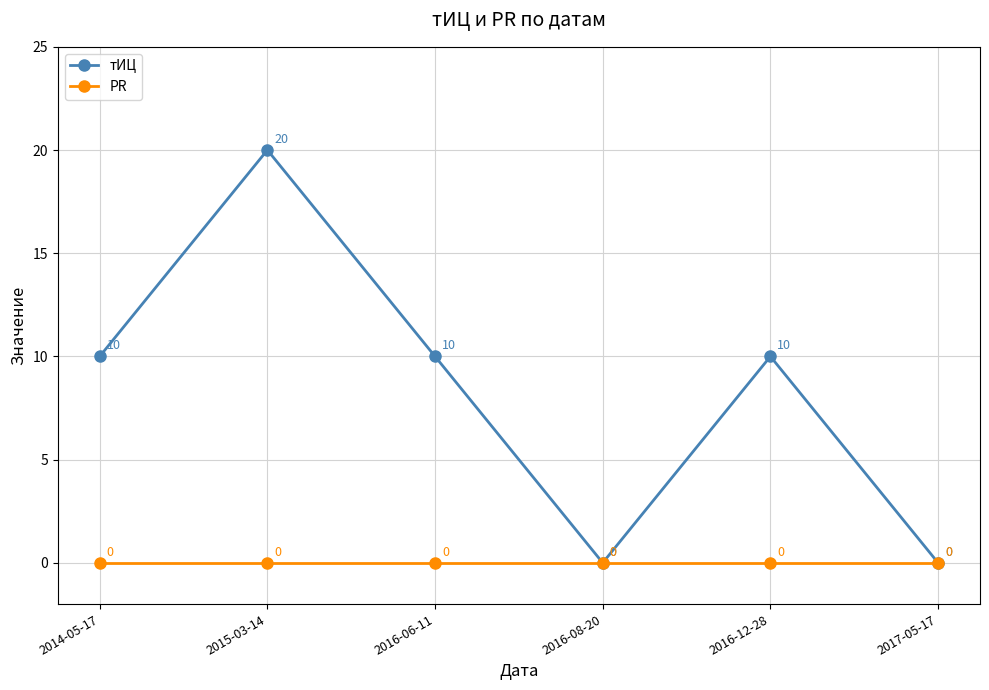

The value of PR at 2016-12-28 is 0. True or false?

True